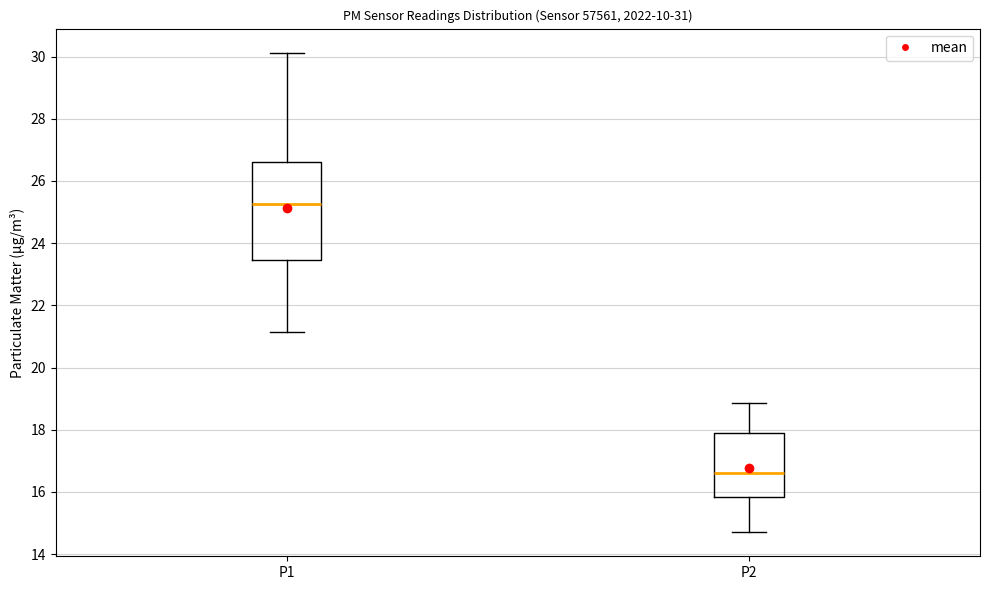

Where does the upper whisker of the box for P1 end on the y-axis? The values are not printed on the chart, so give them approximately, as read against the axis.

30.2